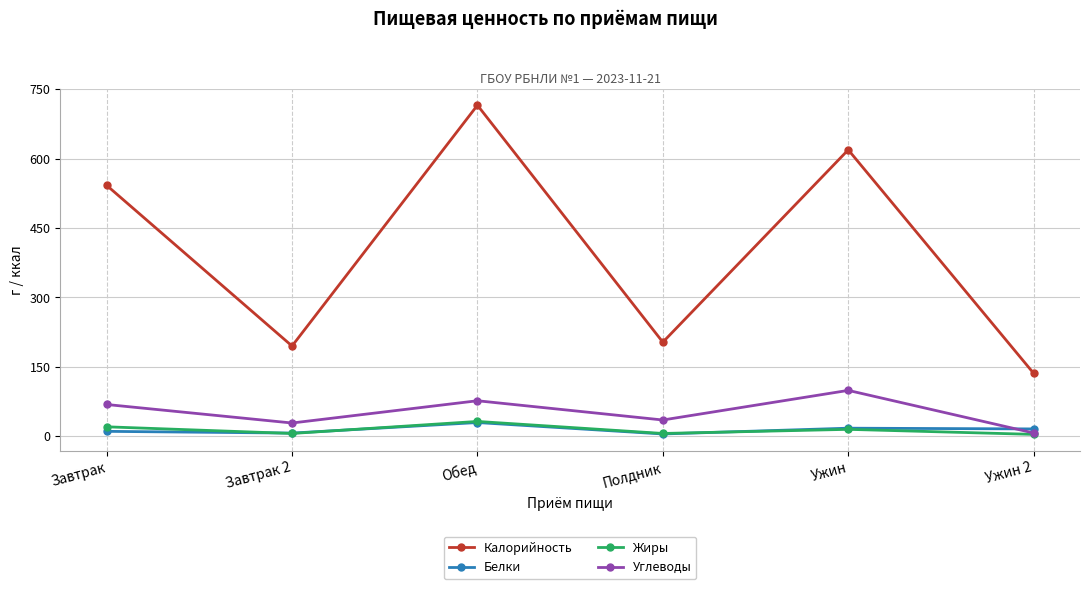

True or false: Углеводы and Калорийность cross at least once.

False